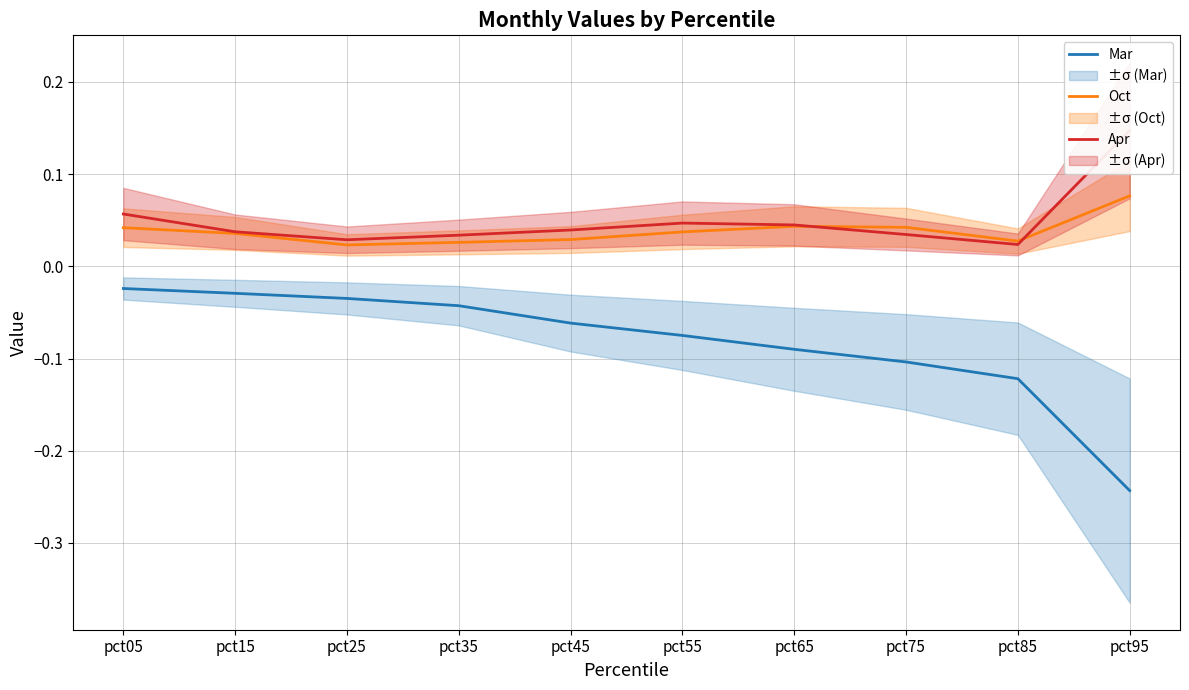

How many lines are shown in the chart?

3